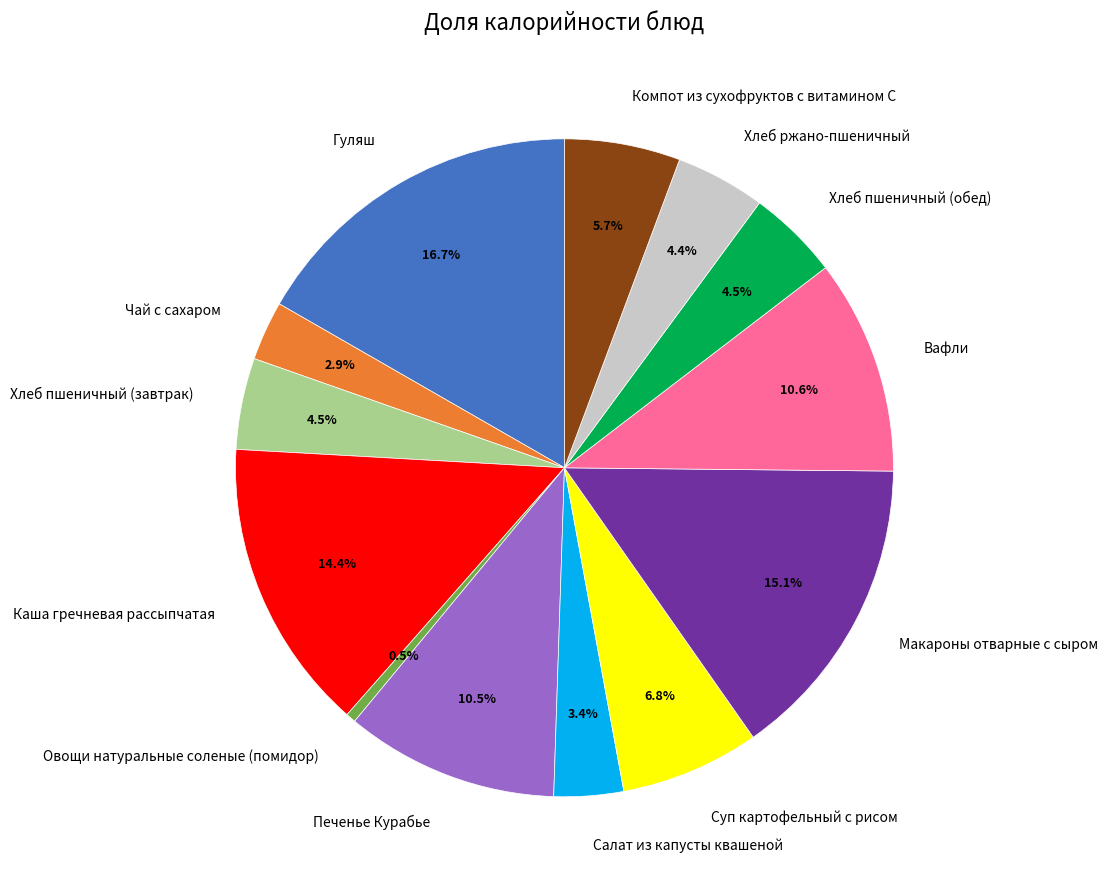

Which slice is the smallest?

Овощи натуральные соленые (помидор)